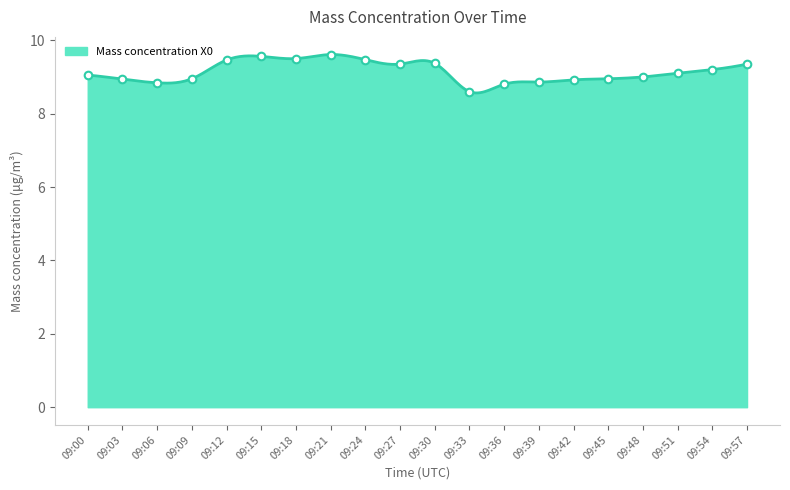

Approximately how many times larger is the value at 09:42 compared to 09:30?

1.0